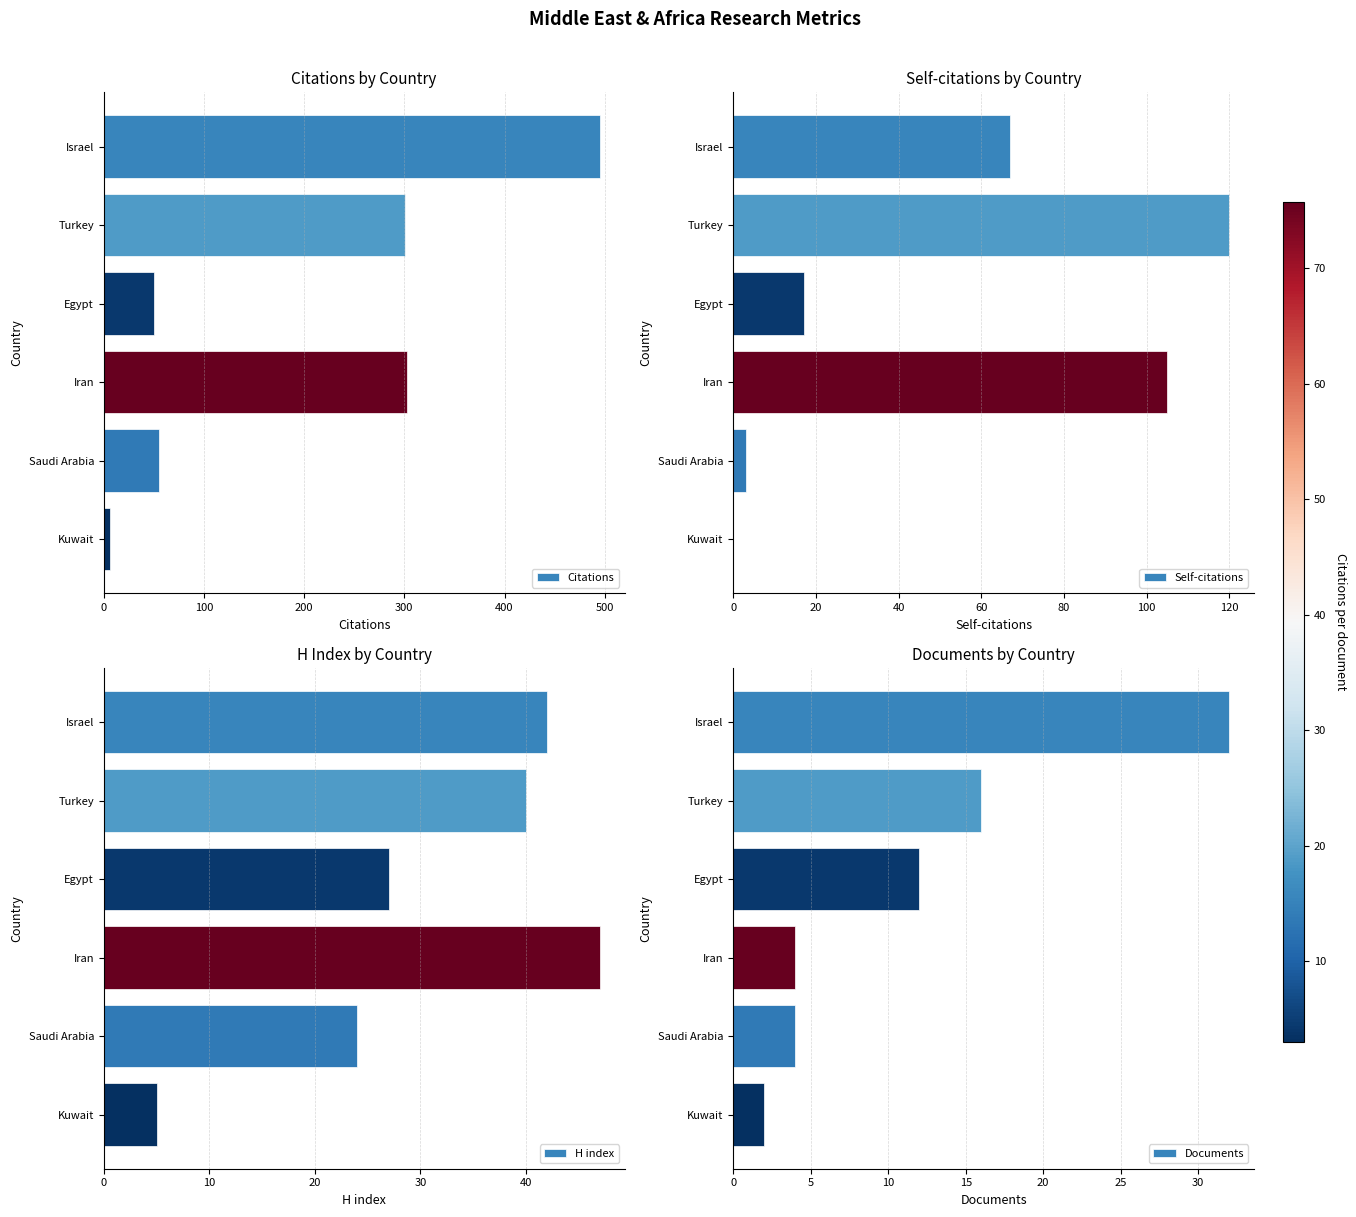

Count the number of categories in the chart.

6